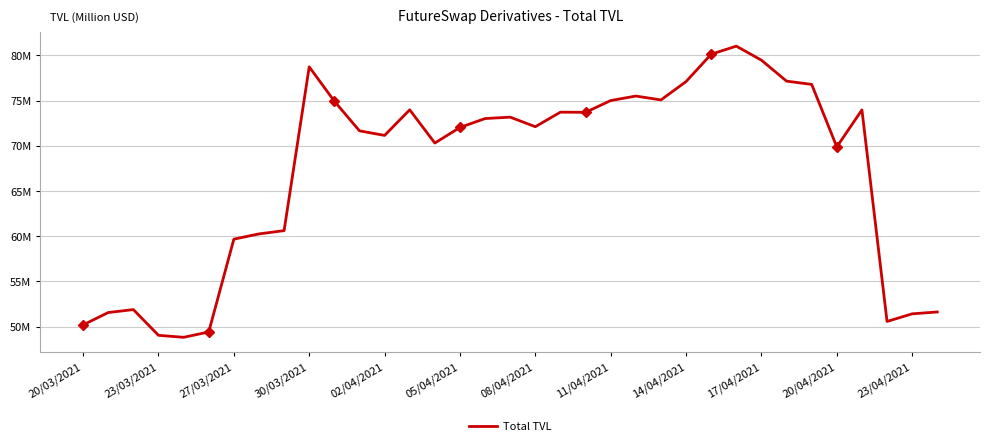

What position from the right is 16?

19